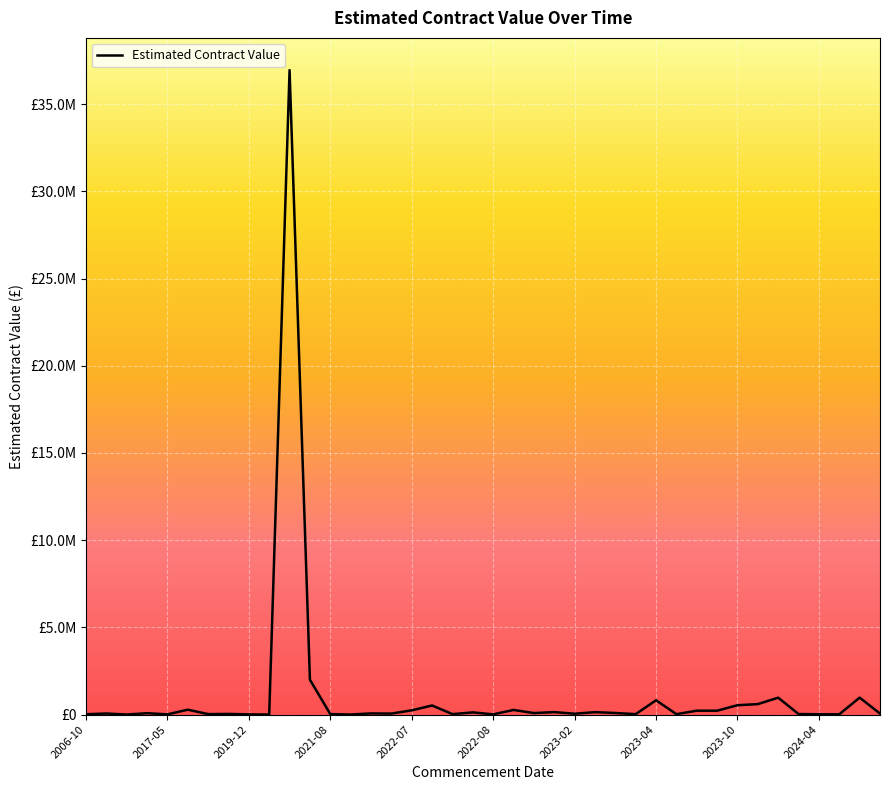

Does the chart have visible grid lines?

Yes